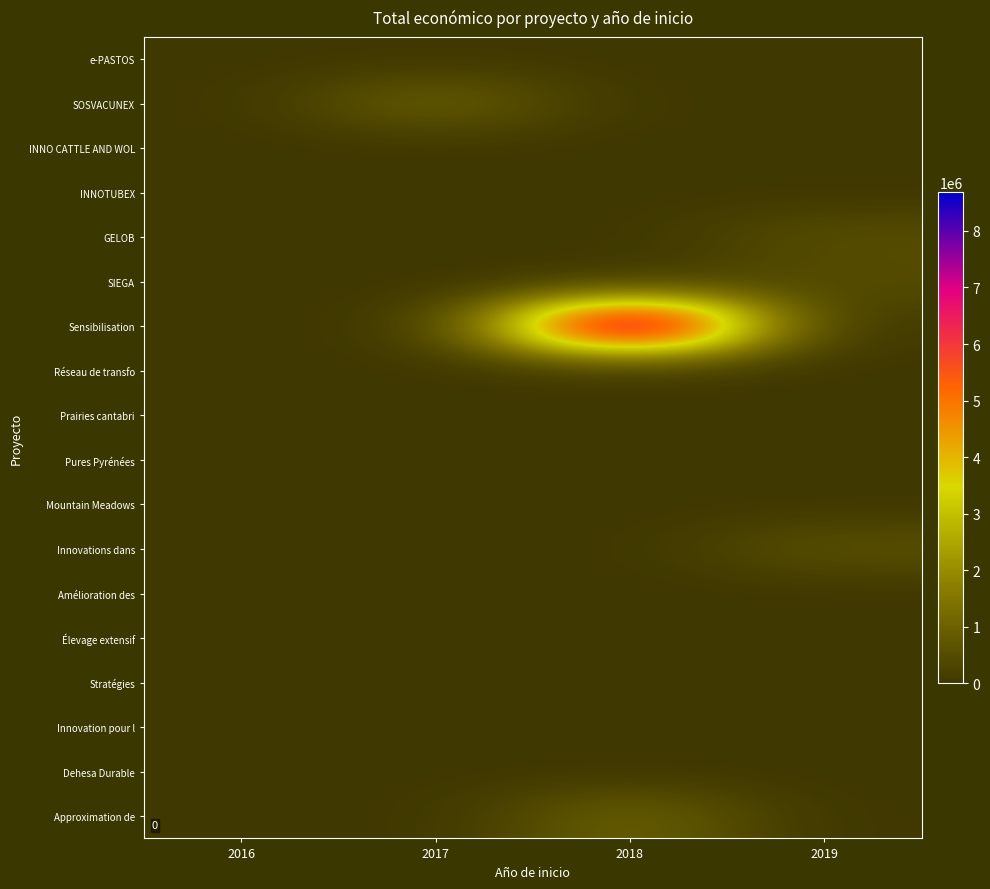

Which category has the highest value across all series?

2018